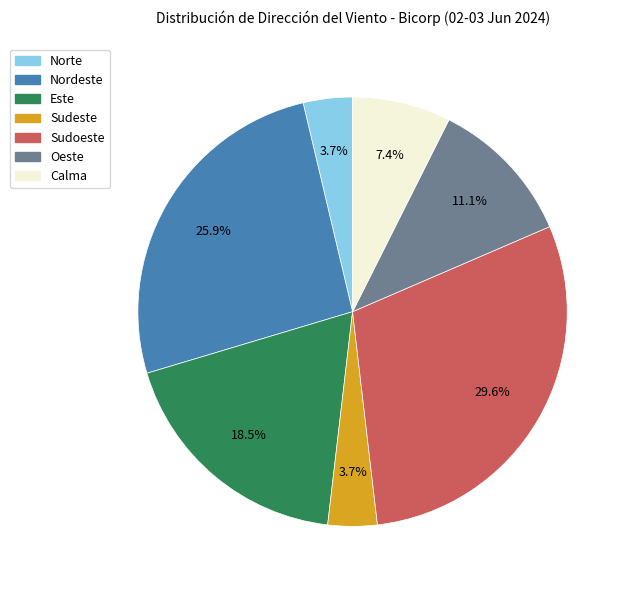

Between Calma and Norte, which is larger?

Calma